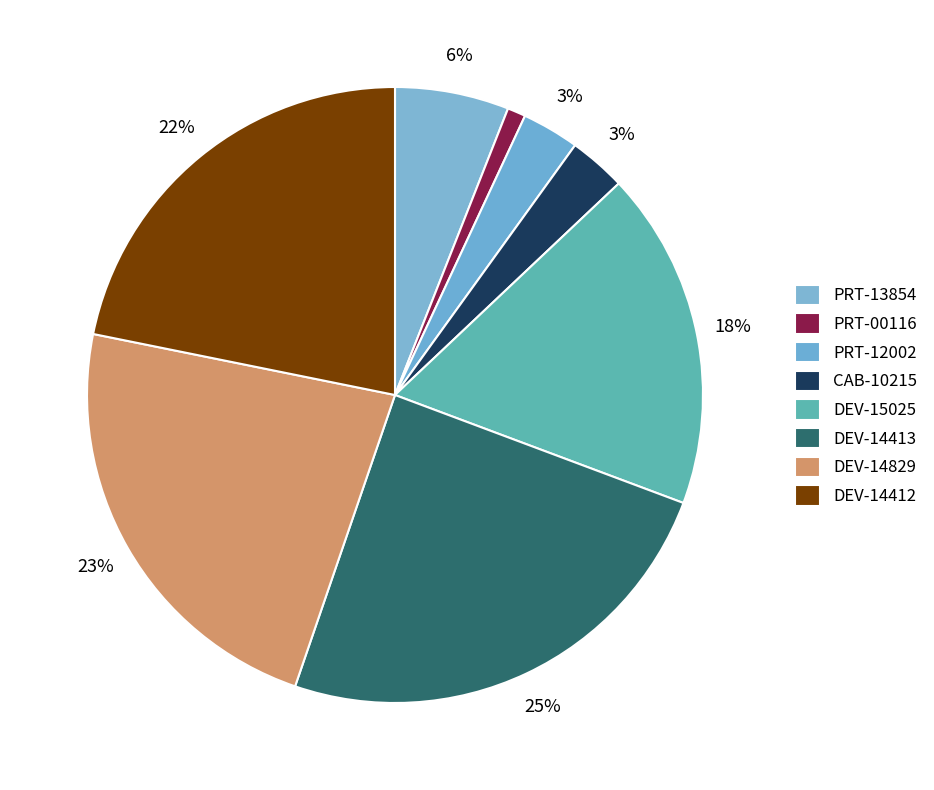

Does DEV-15025 account for over 50% of the chart?

No